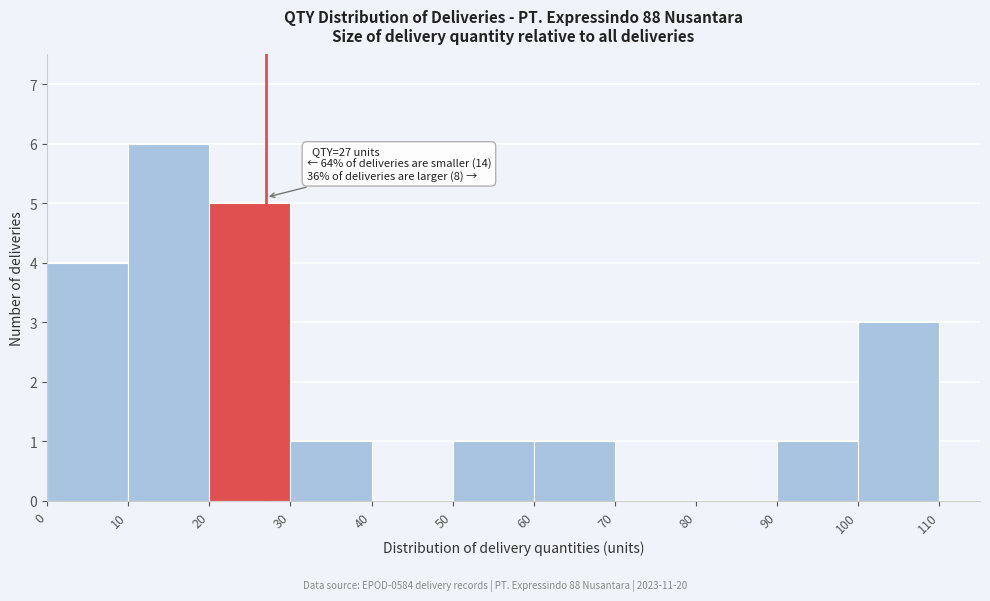

Over which range of the x-axis is the bar tallest?

10 to 20